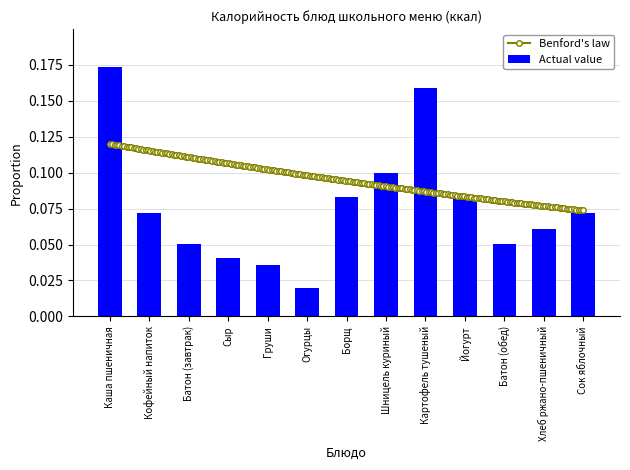

Which category has the lowest value in the Actual value series?

Огурцы